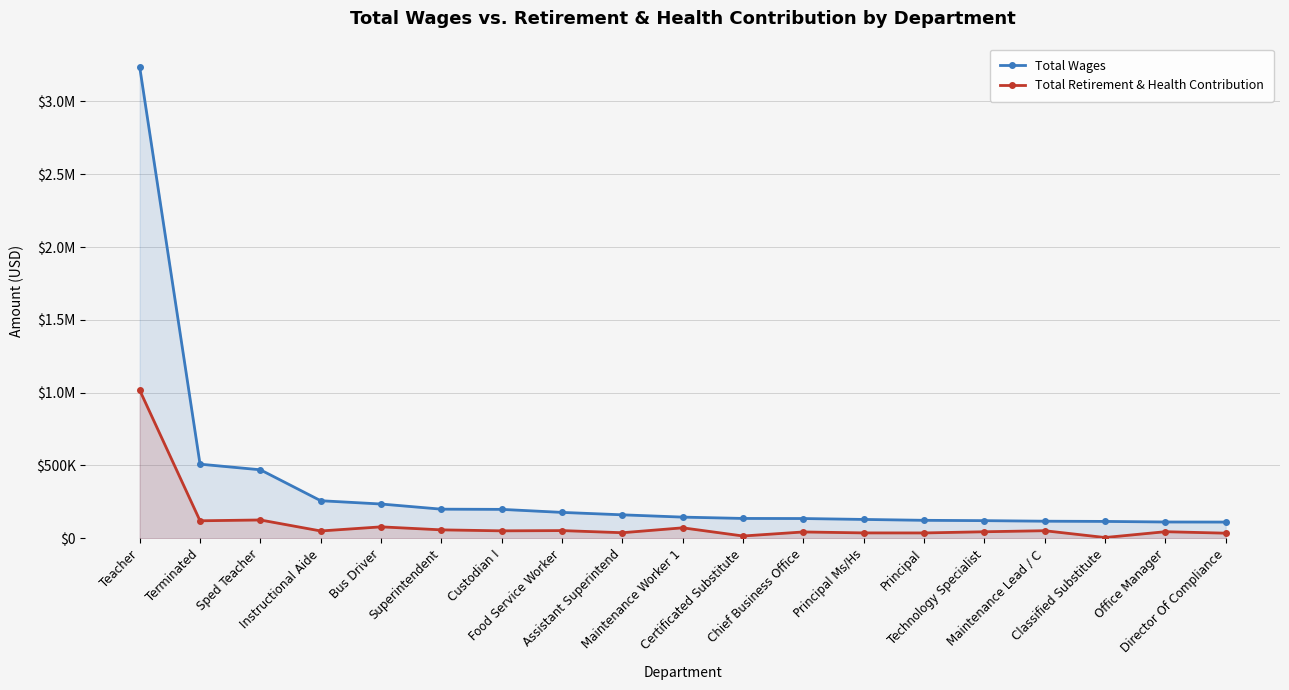

Which series has the largest total across all categories?

Total Wages